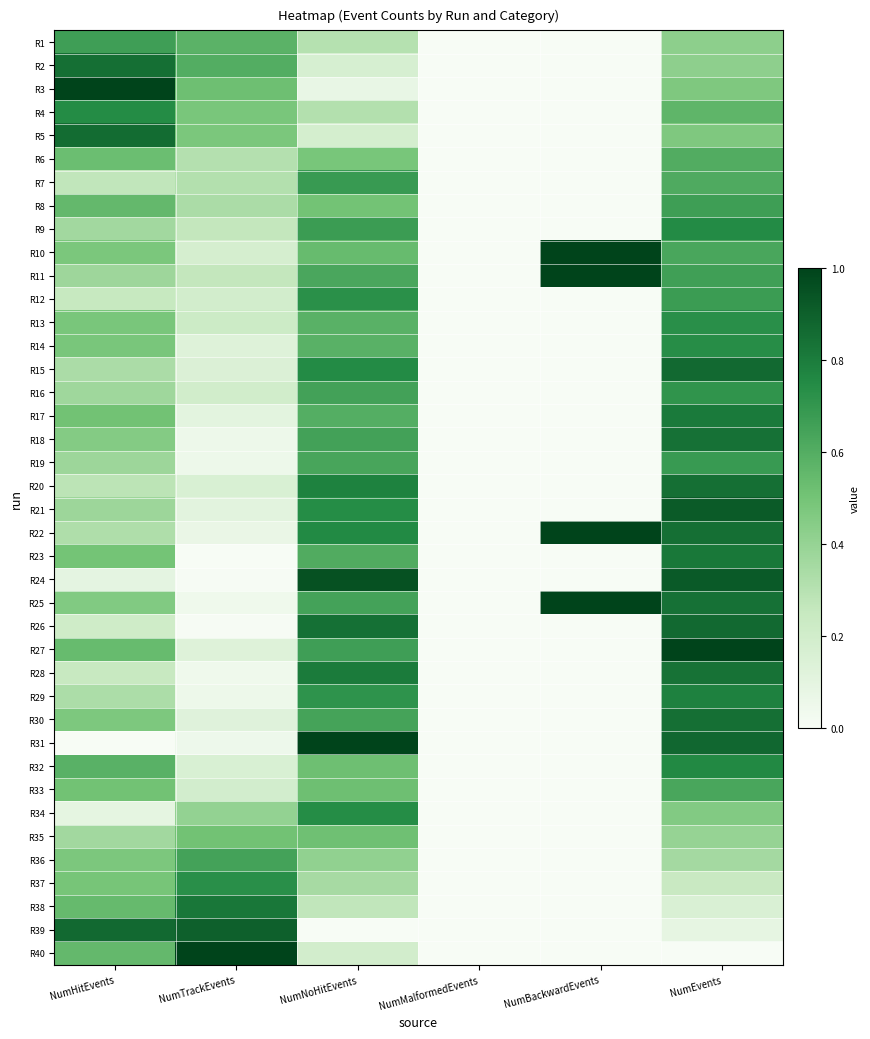

Rank the series at NumMalformedEvents from lowest to highest value.

R1, R2, R3, R4, R5, R6, R7, R8, R9, R10, R11, R12, R13, R14, R15, R16, R17, R18, R19, R20, R21, R22, R23, R24, R25, R26, R27, R28, R29, R30, R31, R32, R33, R34, R35, R36, R37, R38, R39, R40